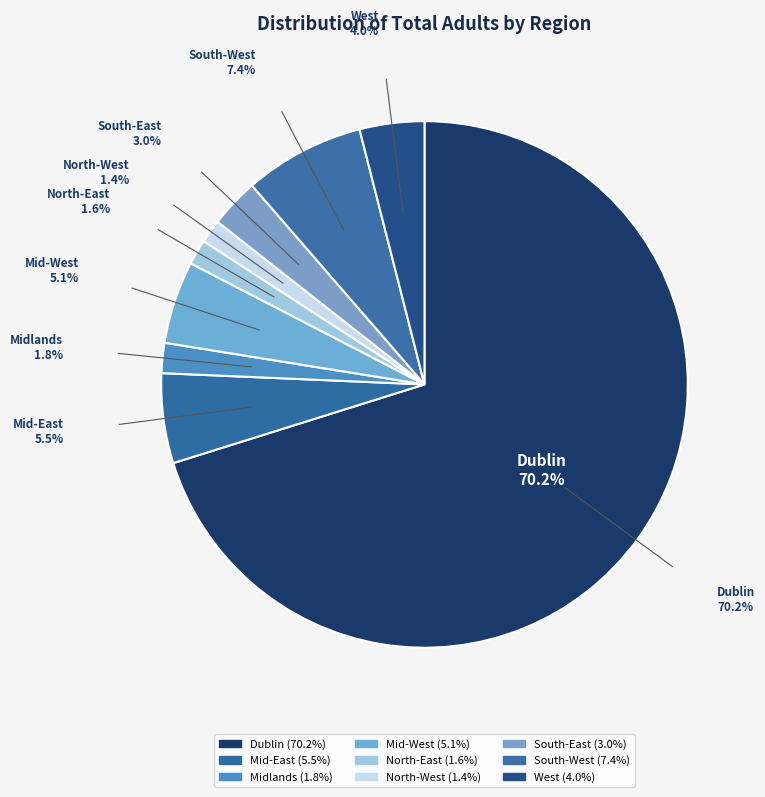

Count the number of slices in the pie.

9